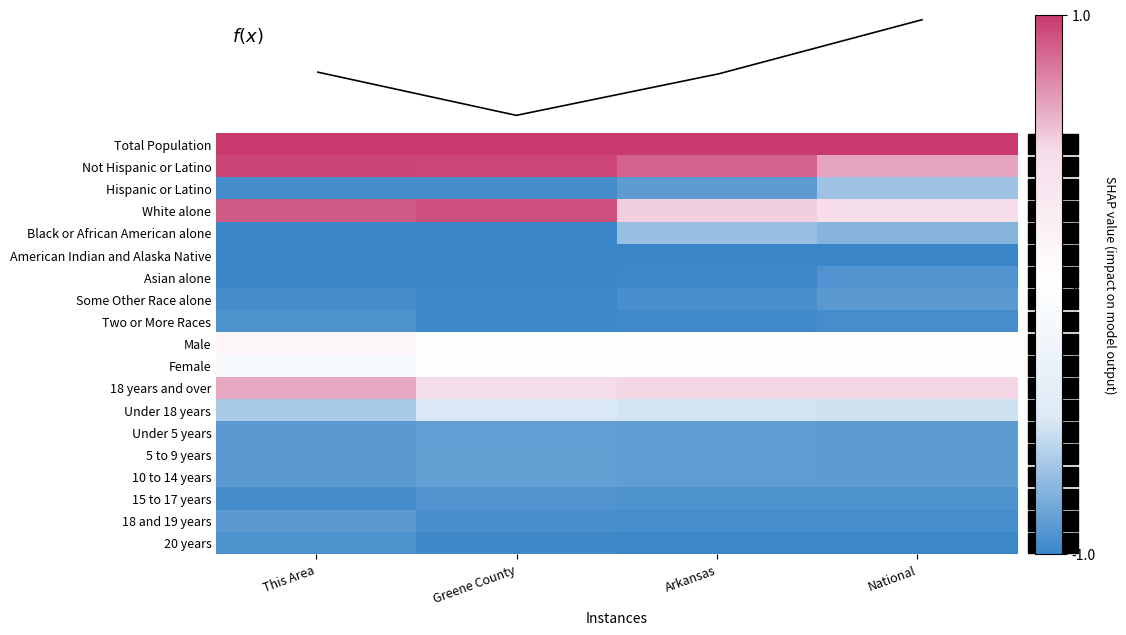

The Female series shows 0.0 at Greene County. True or false?

False